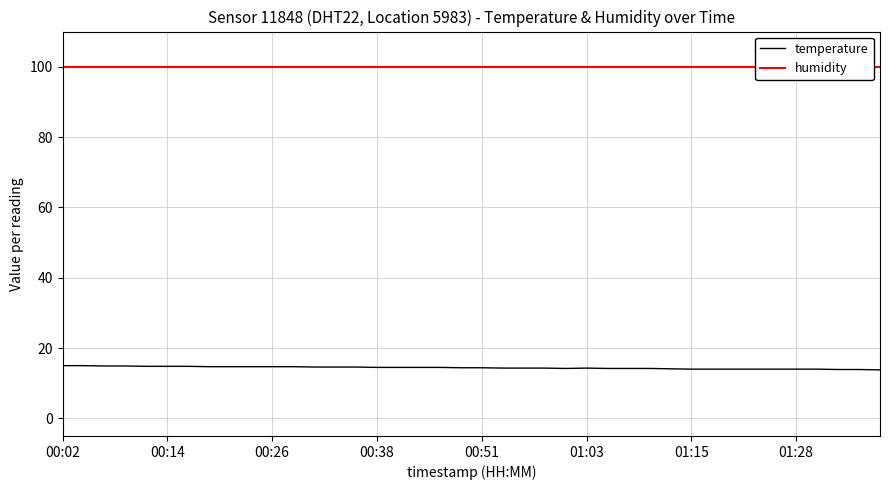

True or false: temperature has a value of 19.8 at 01:03.

False